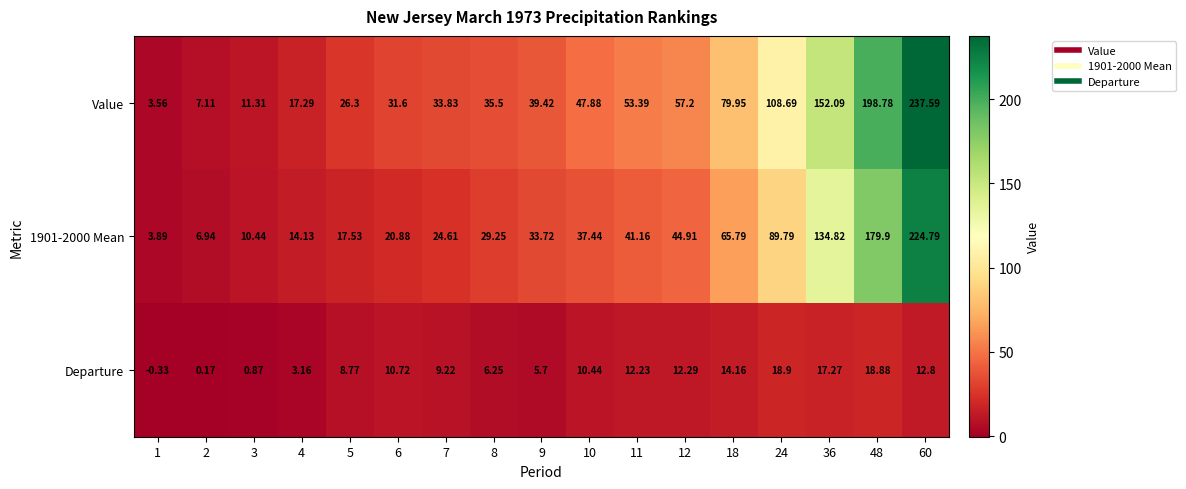

Which series has the largest total across all categories?

Value